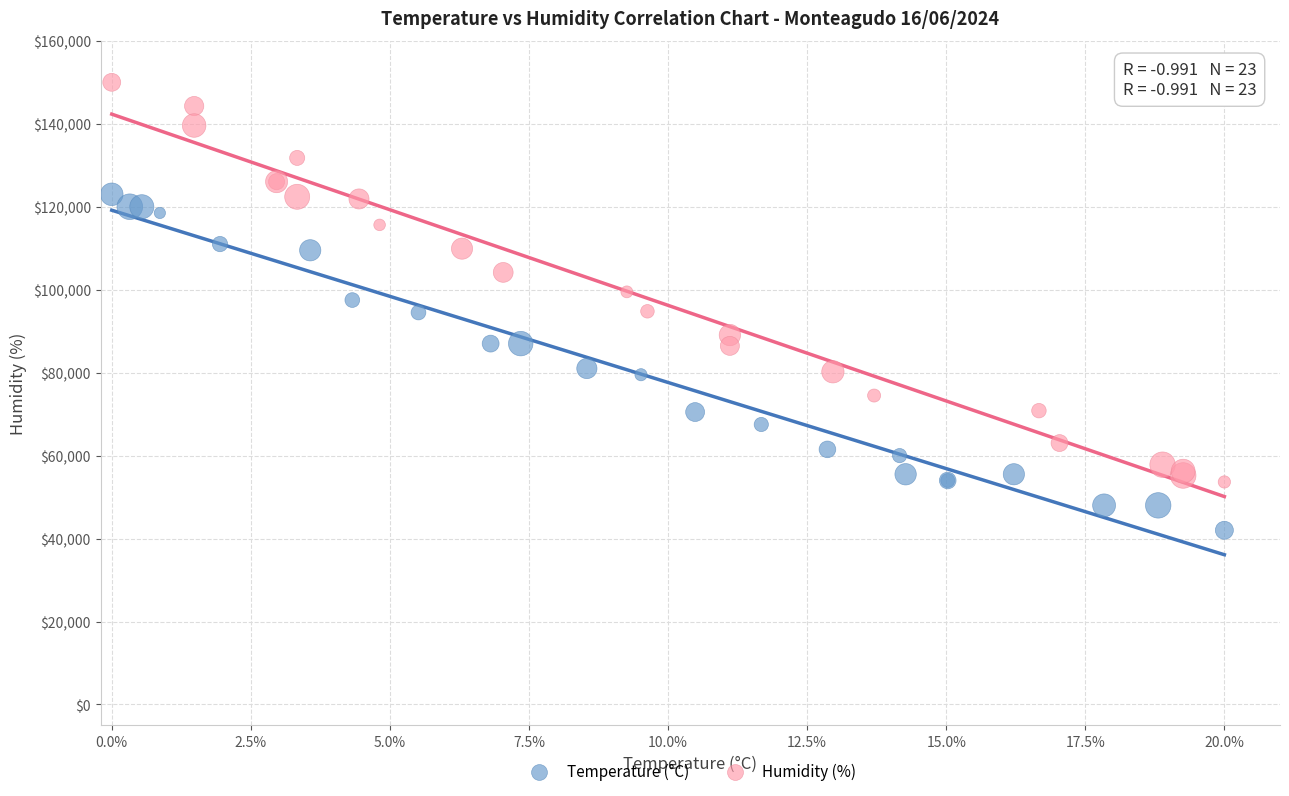

Which series has the widest spread of Y values?

Humidity (%)